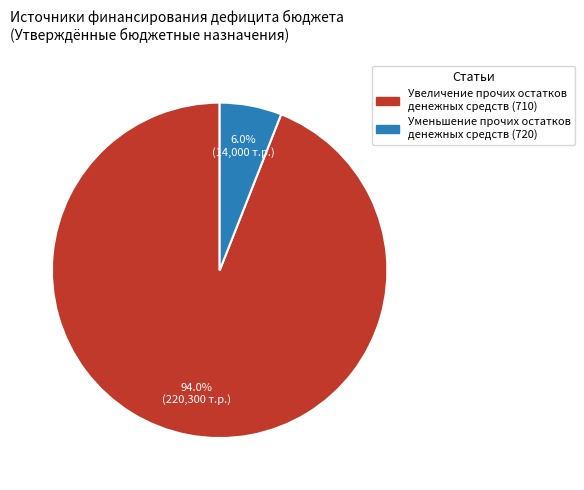

Which has a higher value, Уменьшение прочих остатков денежных средств (720) or Увеличение прочих остатков денежных средств (710)?

Увеличение прочих остатков денежных средств (710)